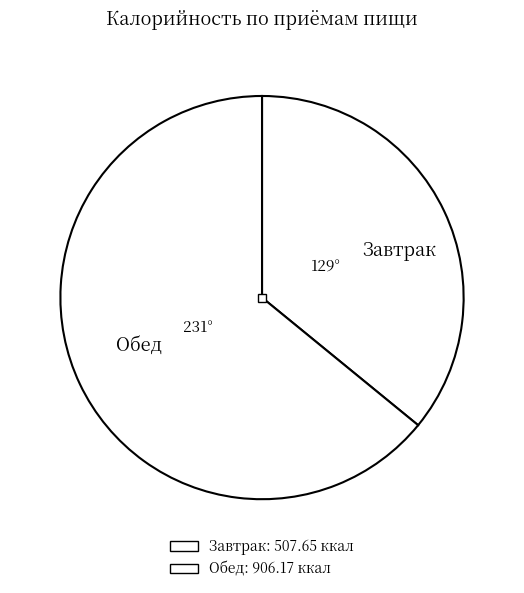

Rank the categories by value from highest to lowest.

Обед, Завтрак